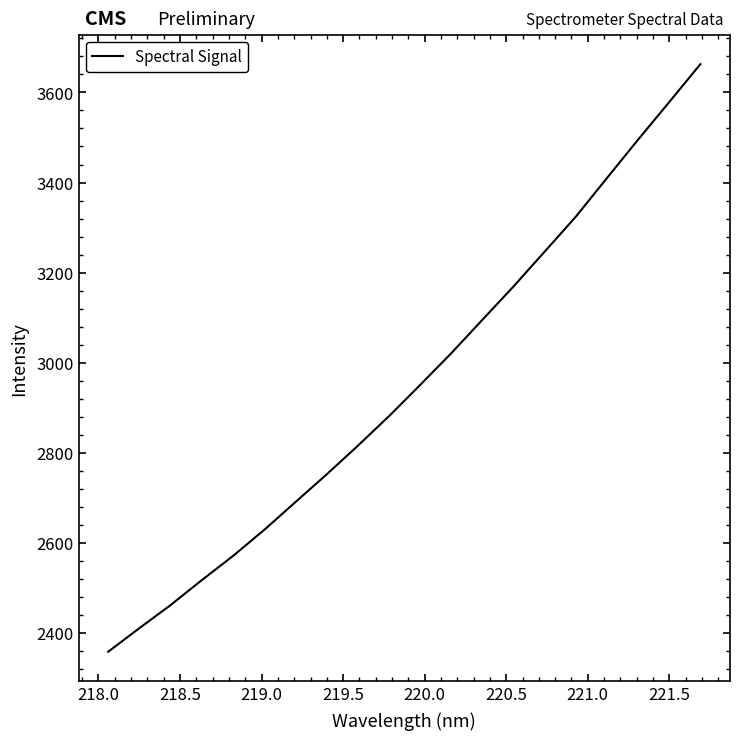

Reading right to left, list all the values displayed in this chart.

3662.7	3578.6	3495.2	3410.0	3324.2	3246.6	3169.3	3095.2	3020.9	2950.5	2881.2	2815.5	2752.0	2690.6	2629.0	2571.2	2517.6	2462.3	2411.1	2358.8